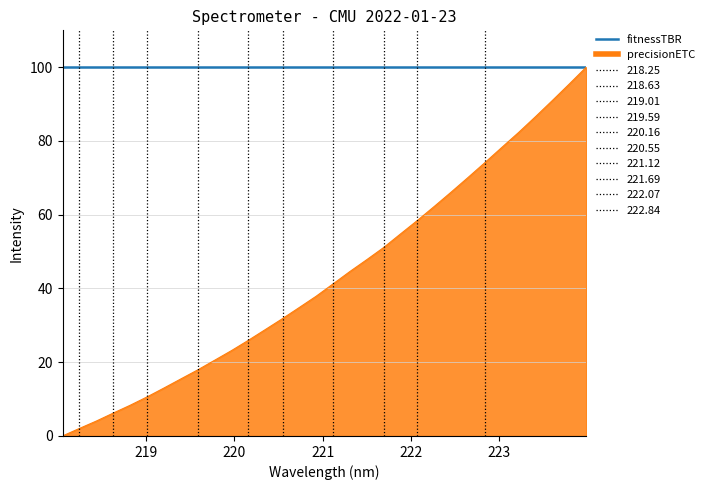

List the series in order of their overall mean, highest first.

fitnessTBR, precisionETC